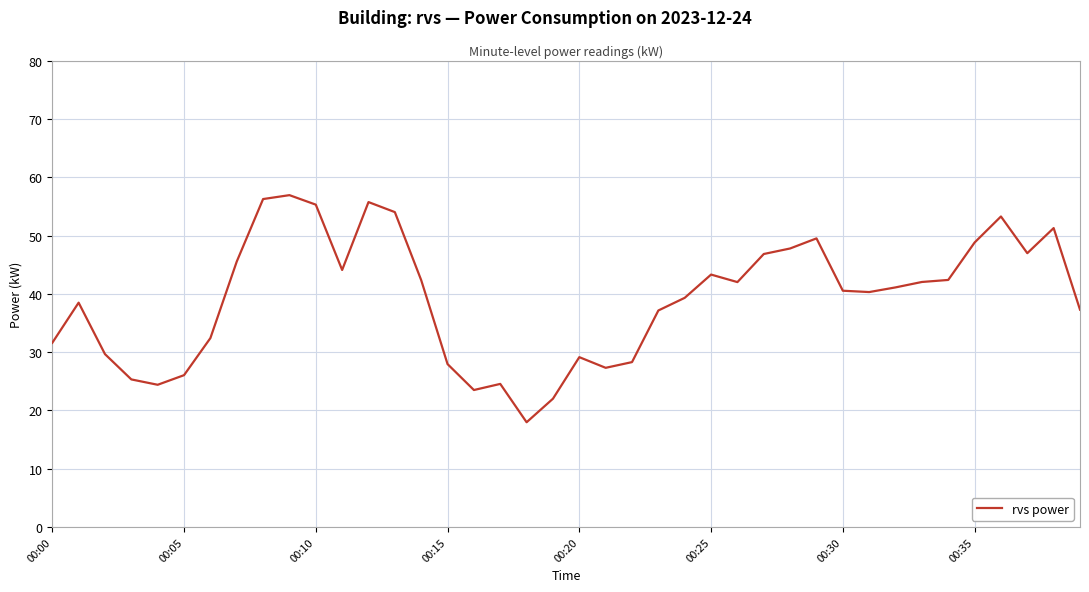

What is the greatest value displayed?

57.0